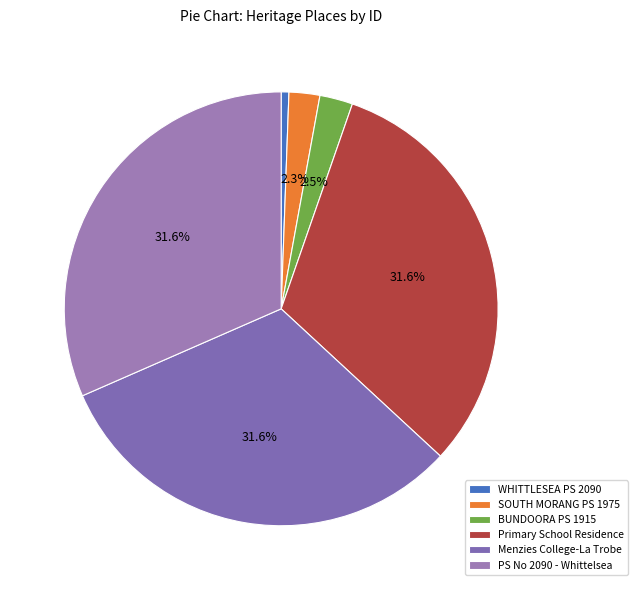

Which slice is the smallest?

WHITTLESEA PS 2090